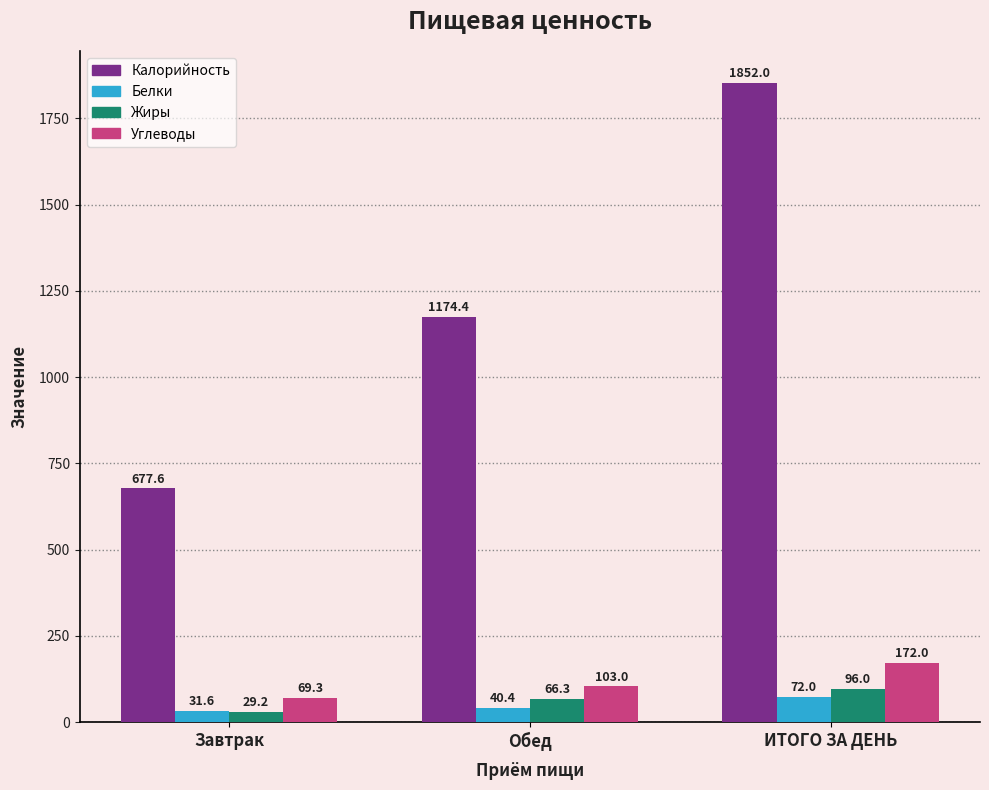

What is the difference between the highest and lowest values at Обед?

1134.0